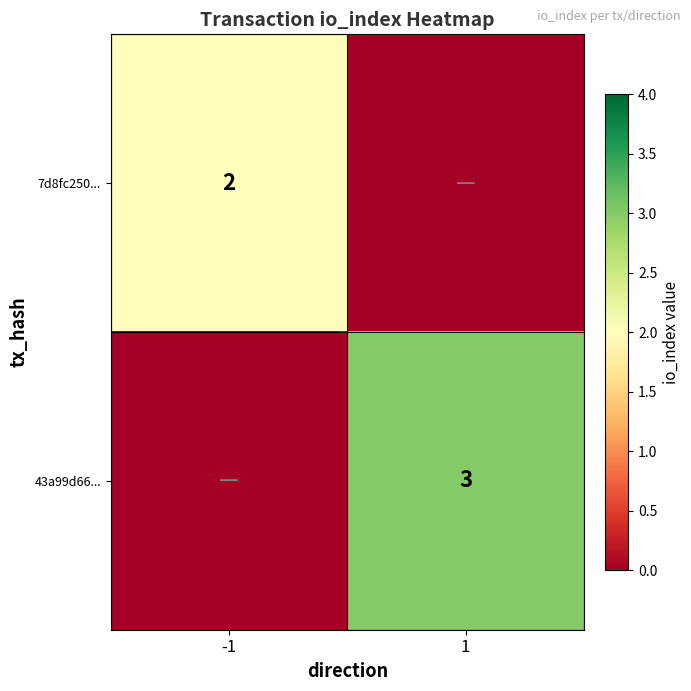

The 7d8fc250... series shows 1 at -1. True or false?

False